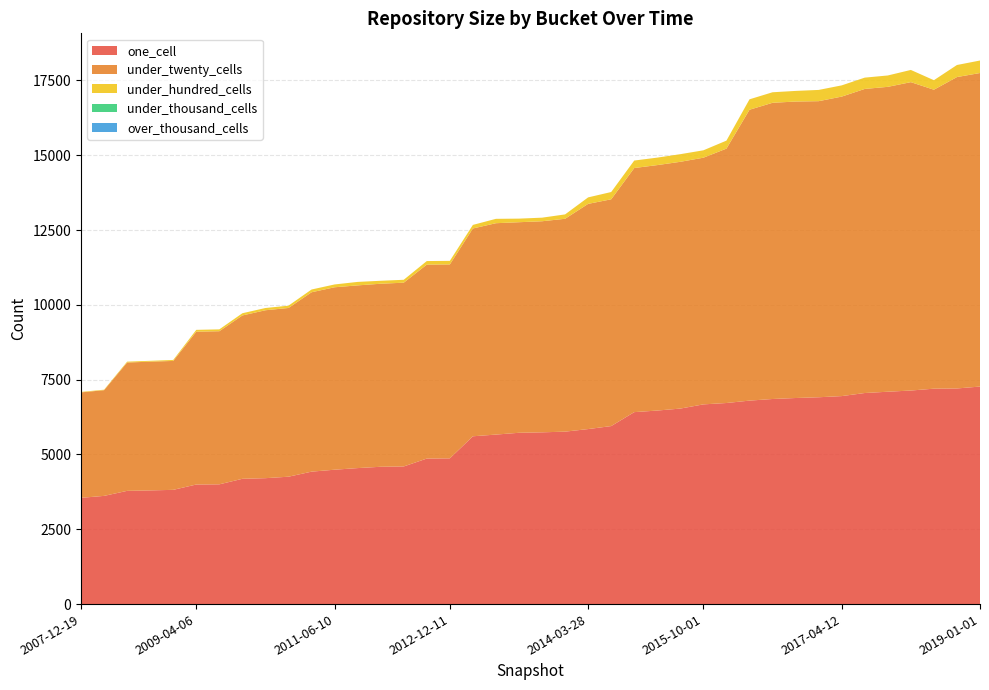

Reading right to left, what are all the values shown in this chart?

one_cell: 7270	7206	7199	7137	7097	7054	6951	6912	6887	6854	6800	6720	6674	6534	6468	6415	5949	5849	5763	5740	5725	5665	5608	4870	4863	4600	4589	4545	4491	4426	4257	4208	4187	4002	3996	3818	3799	3784	3616	3551
under_twenty_cells: 10478	10407	9991	10306	10189	10162	10009	9895	9908	9899	9721	8502	8244	8247	8203	8158	7579	7526	7114	7054	7037	7064	6945	6481	6482	6141	6117	6106	6097	5995	5639	5612	5459	5117	5107	4308	4303	4289	3533	3524
under_hundred_cells: 418	403	318	408	380	378	375	376	355	352	348	267	247	255	250	250	243	217	146	120	120	146	119	119	119	97	99	116	94	92	77	75	74	62	62	33	28	29	16	16
under_thousand_cells: 0	0	0	0	0	0	0	0	0	0	0	0	0	0	0	0	0	0	0	0	0	0	0	0	0	0	0	0	0	0	0	0	0	0	0	0	0	0	0	0
over_thousand_cells: 0	0	0	0	0	0	0	0	0	0	0	0	0	0	0	0	0	0	0	0	0	0	0	0	0	0	0	0	0	0	0	0	0	0	0	0	0	0	0	0